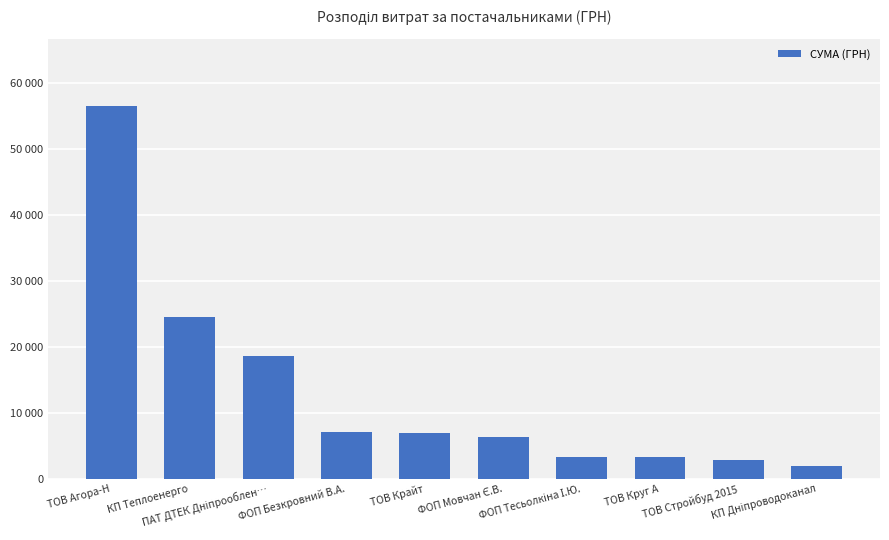

What is the ratio of the value at ФОП Безкровний В.А. to the value at КП Теплоенерго?

0.3